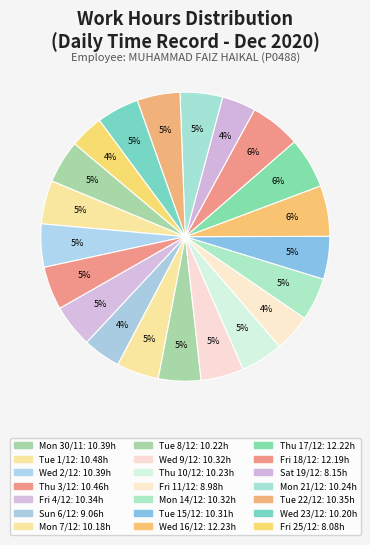

What is the smallest slice in the pie chart?

Fri 25/12